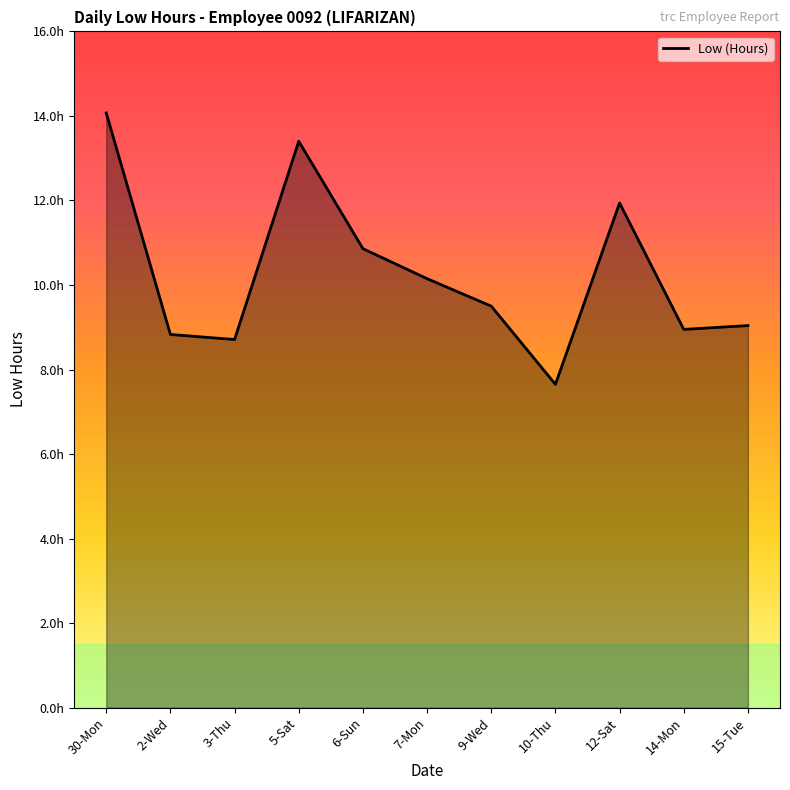

What is the greatest value displayed?

14.1